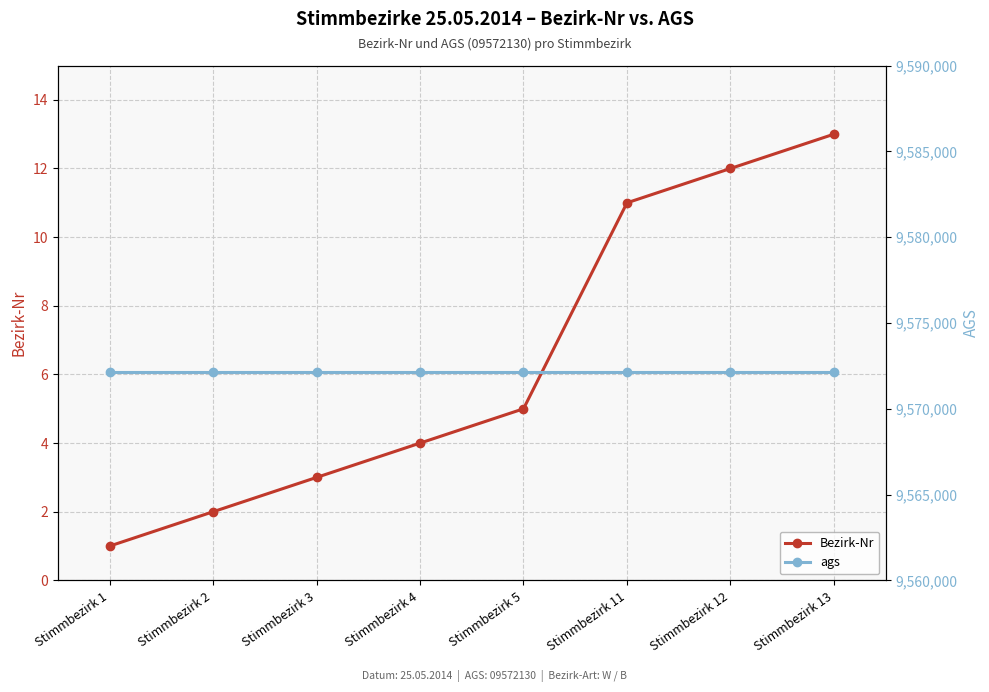

How many data points does each series have?

8